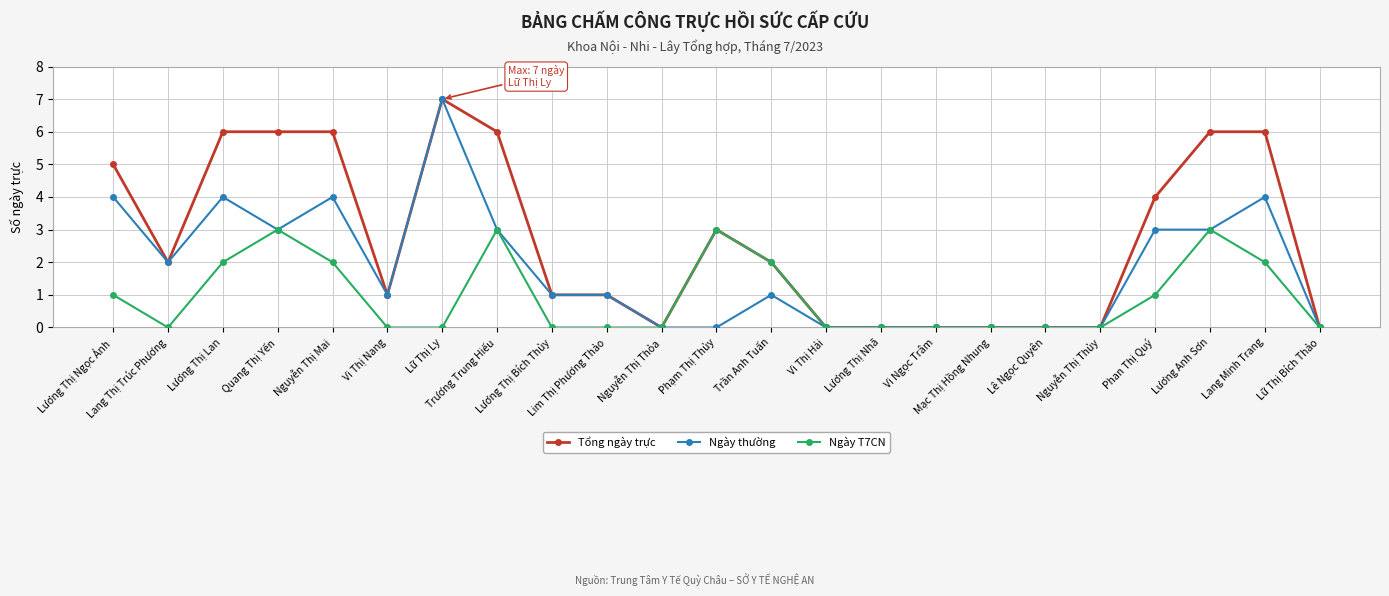

Reading left to right, transcribe all the data shown in this chart.

Tổng ngày trực: 5	2	6	6	6	1	7	6	1	1	0	3	2	0	0	0	0	0	0	4	6	6	0
Ngày thường: 4	2	4	3	4	1	7	3	1	1	0	0	1	0	0	0	0	0	0	3	3	4	0
Ngày T7CN: 1	0	2	3	2	0	0	3	0	0	0	3	2	0	0	0	0	0	0	1	3	2	0